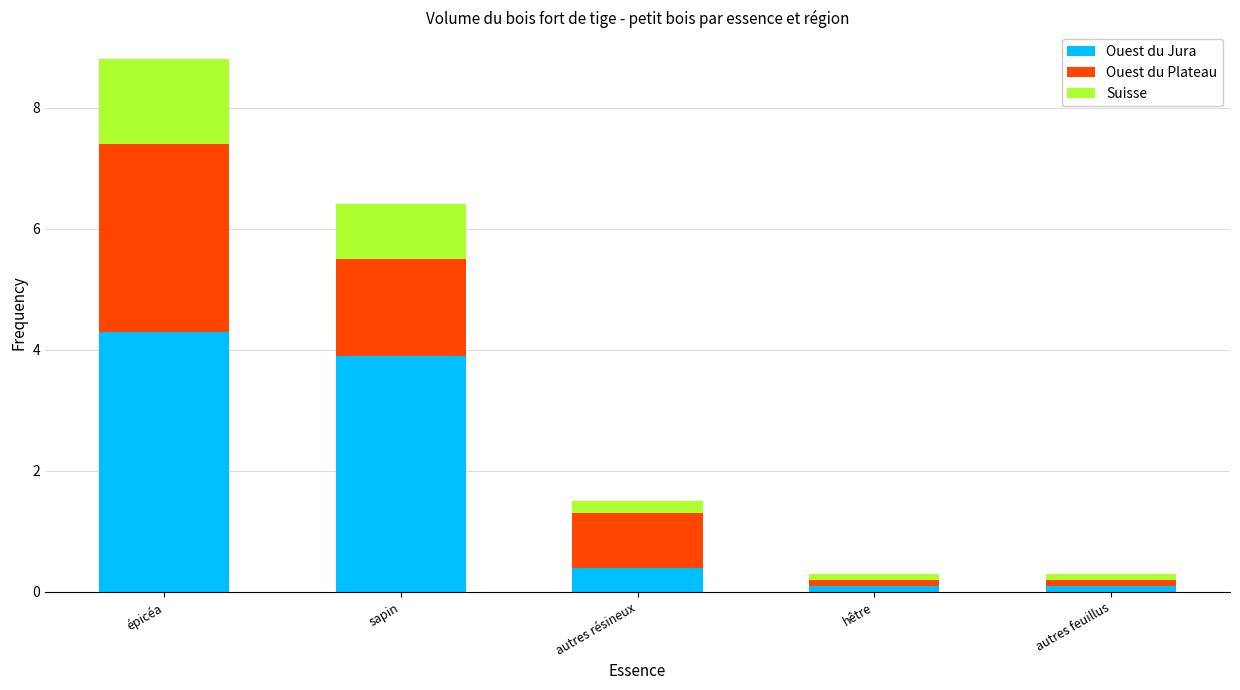

True or false: Ouest du Jura has a value of 6.6 at sapin.

False